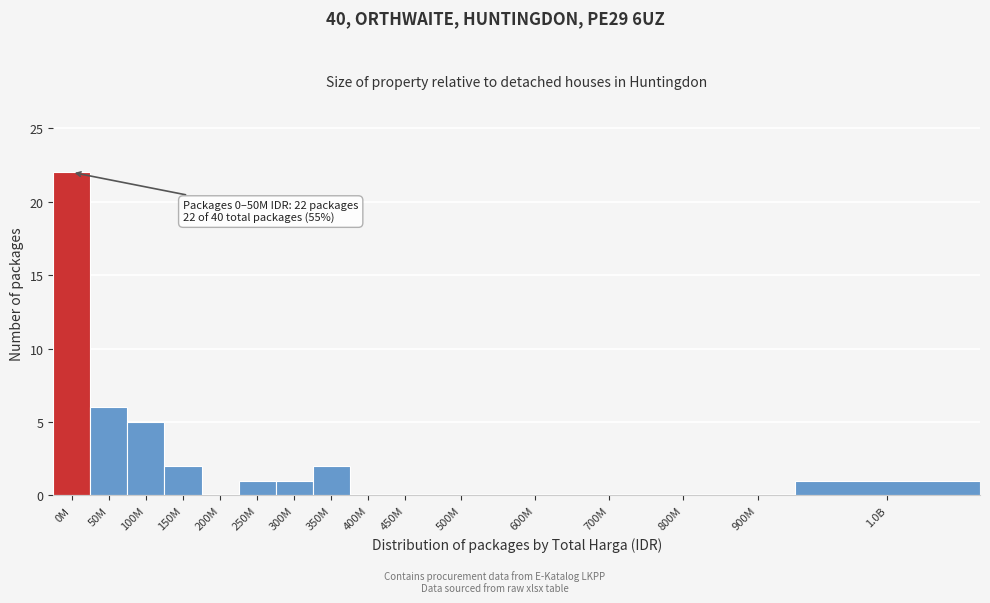

Reading right to left, what are all the values shown in this chart?

1.0B=1	900M=0	800M=0	700M=0	600M=0	500M=0	450M=0	400M=0	350M=2	300M=1	250M=1	200M=0	150M=2	100M=5	50M=6	0M=22